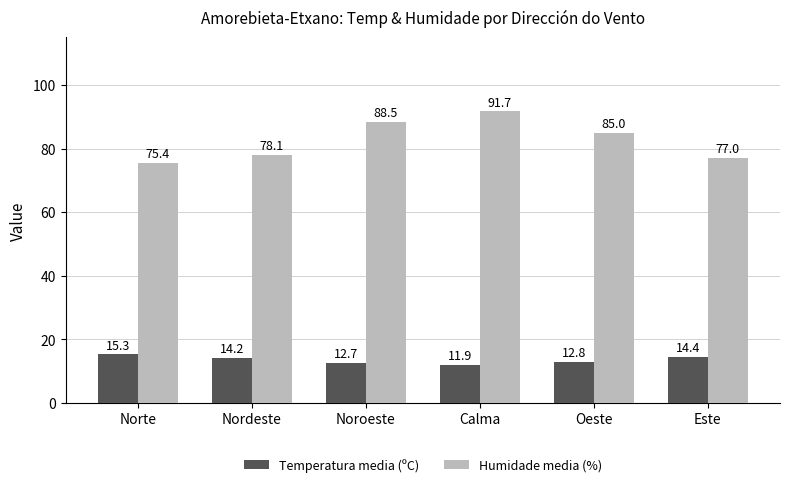

Does the chart contain stacked bars?

No